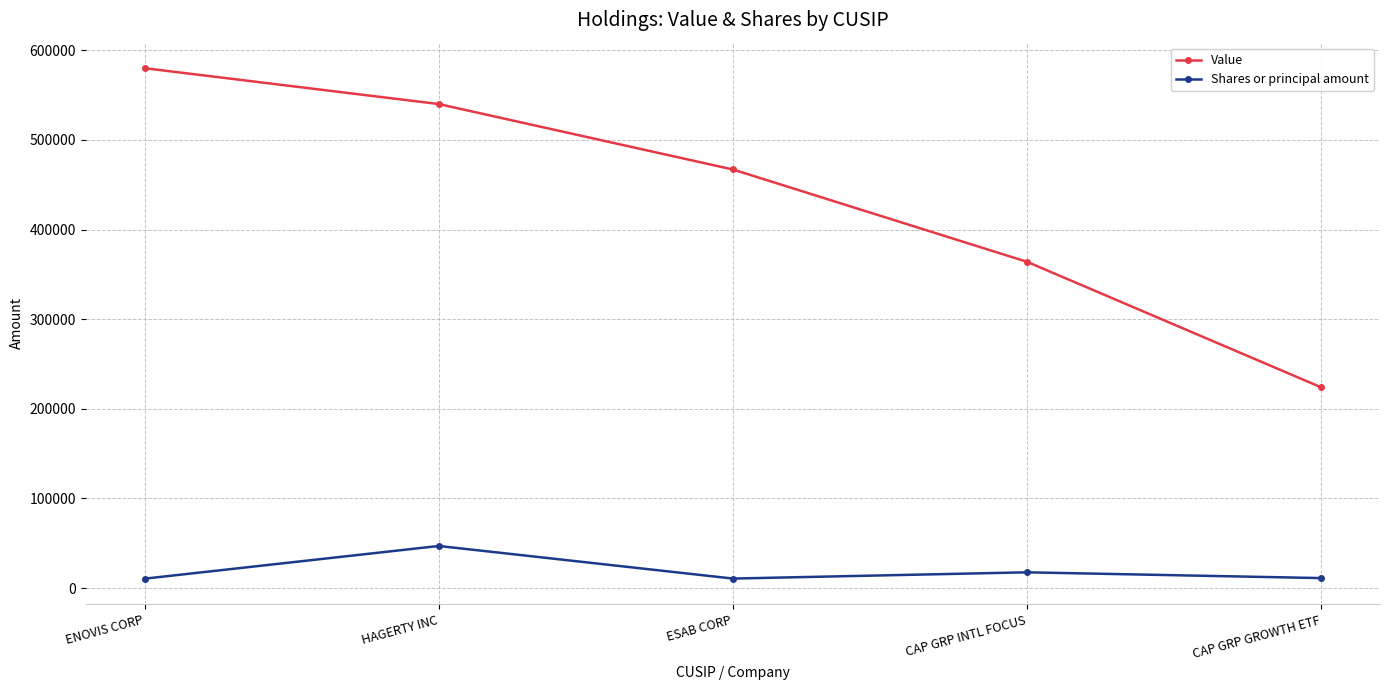

What is the label of the 2nd point from the right?

CAP GRP INTL FOCUS